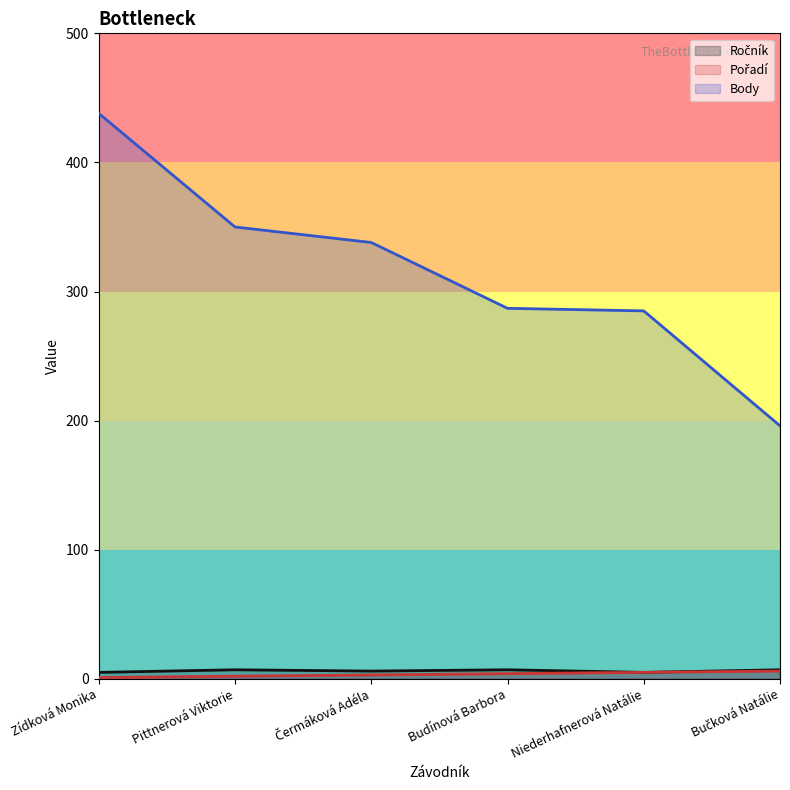

True or false: Ročník and Pořadí cross at least once.

False